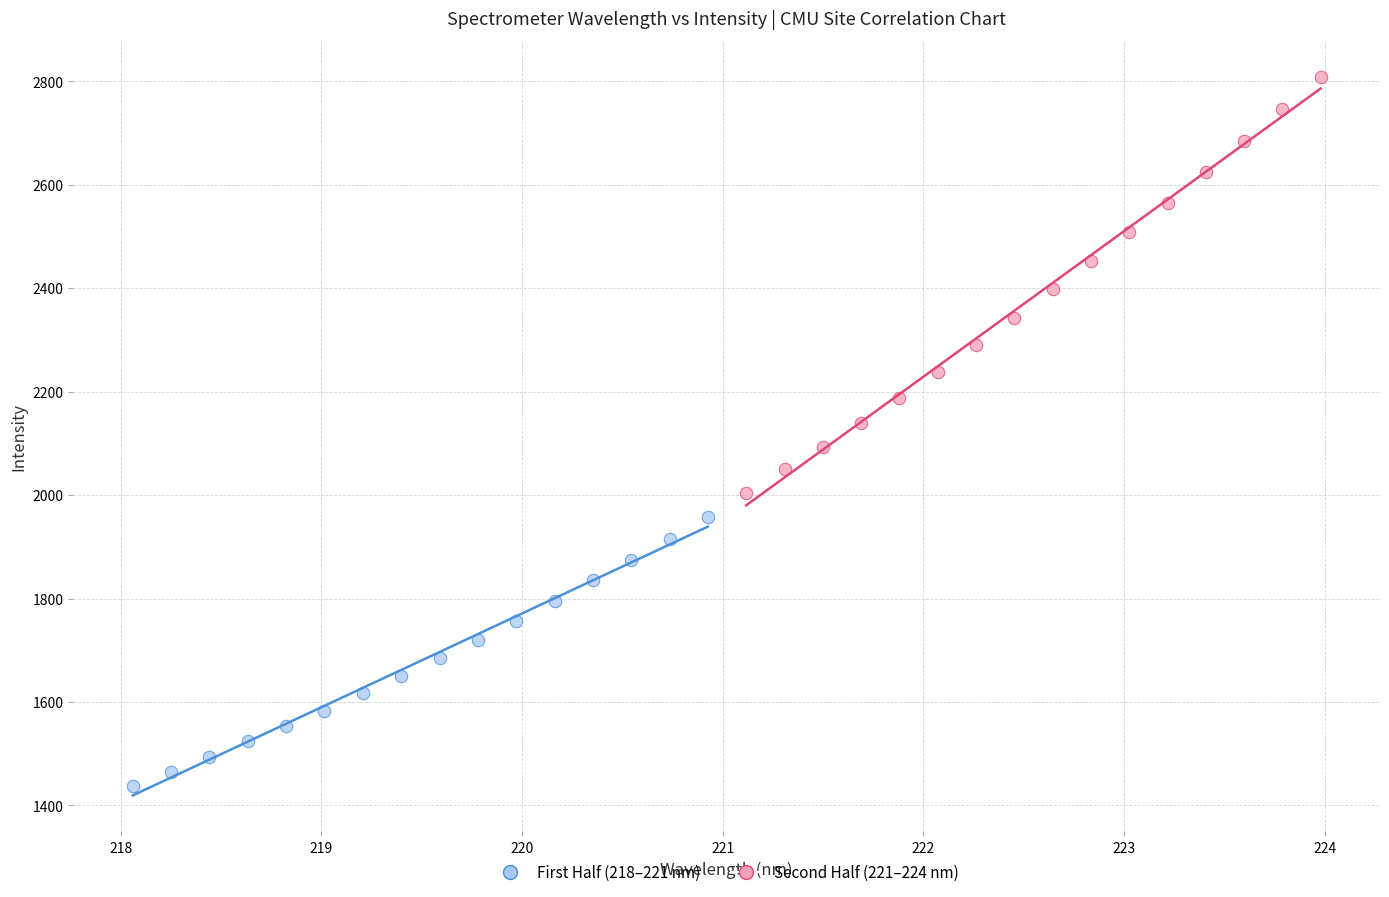

Which series contains the highest Y value?

Second Half (221–224 nm)